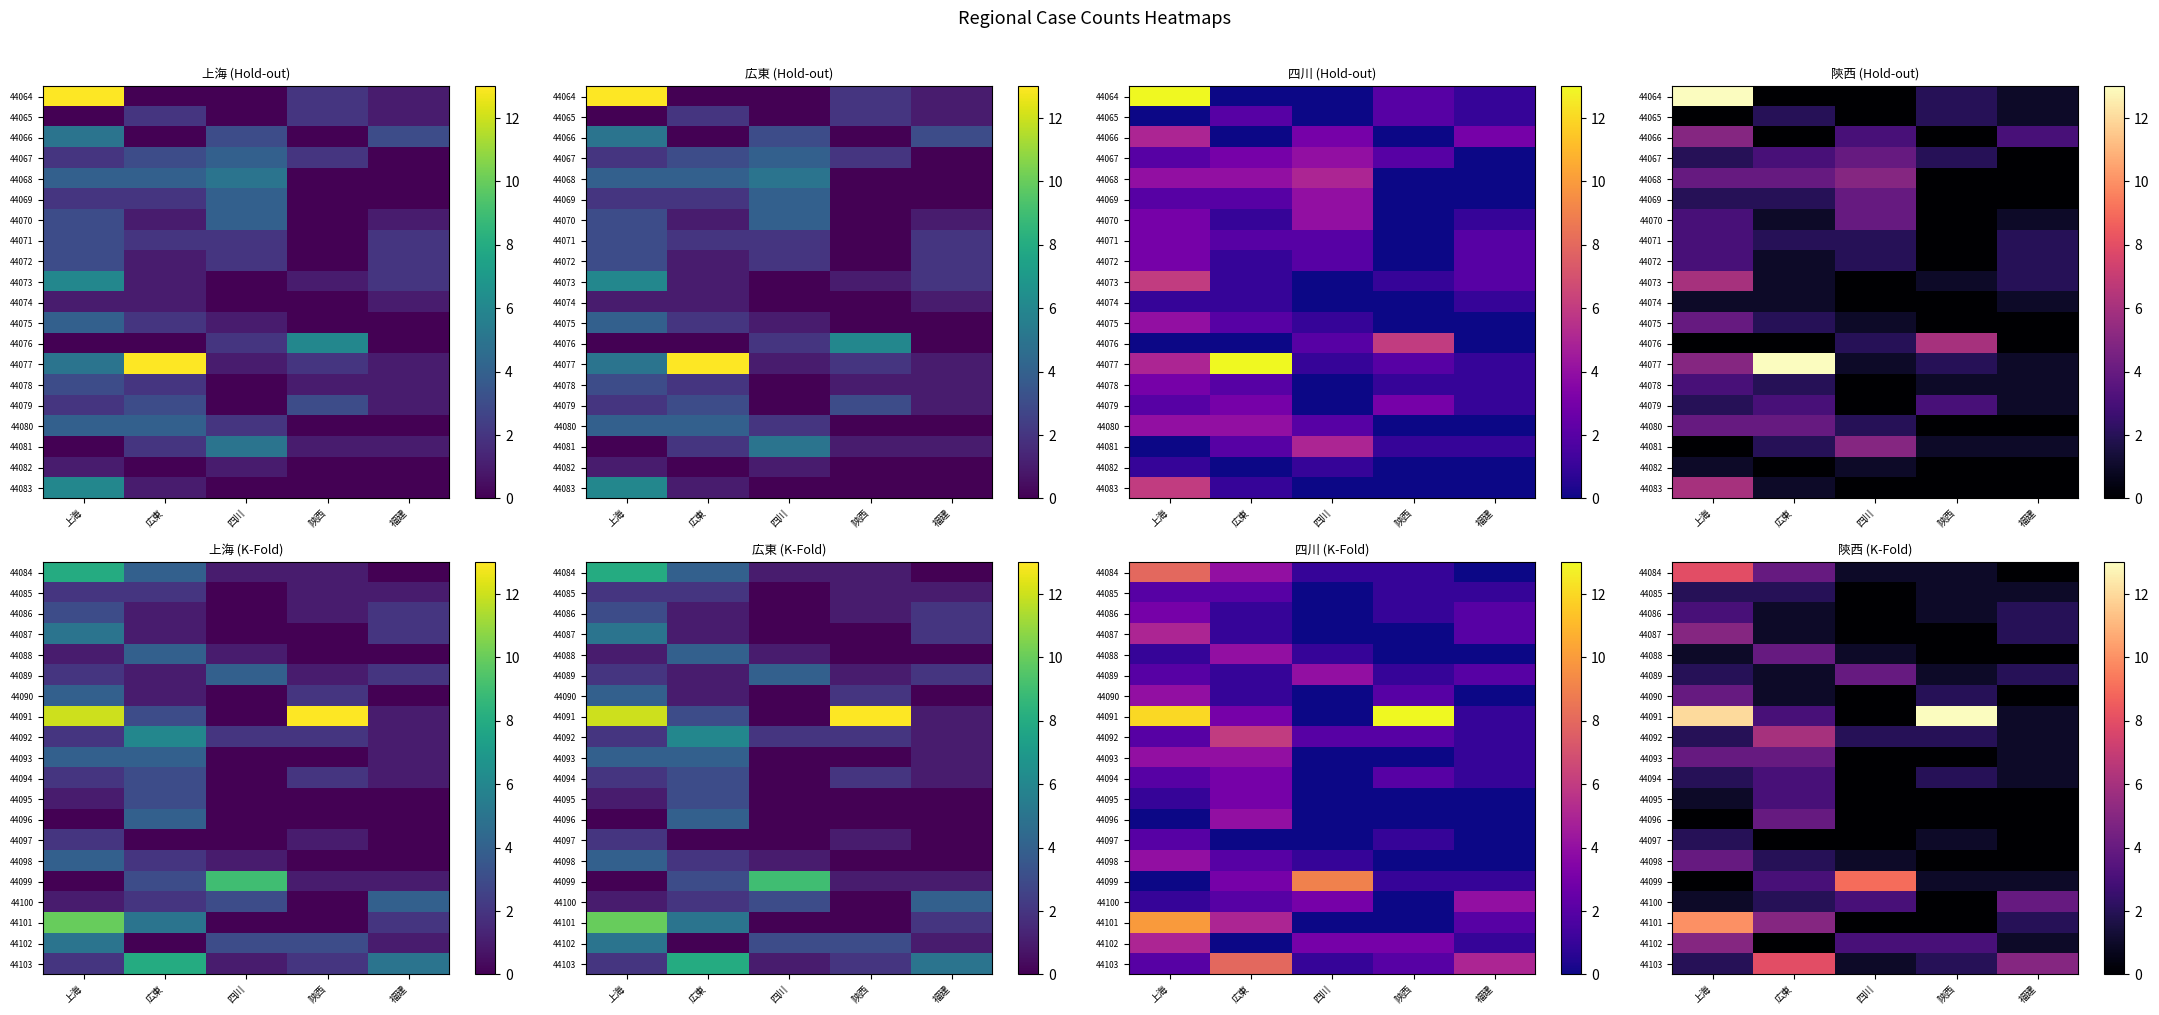

At which label does 44092 first exceed 2?

広東